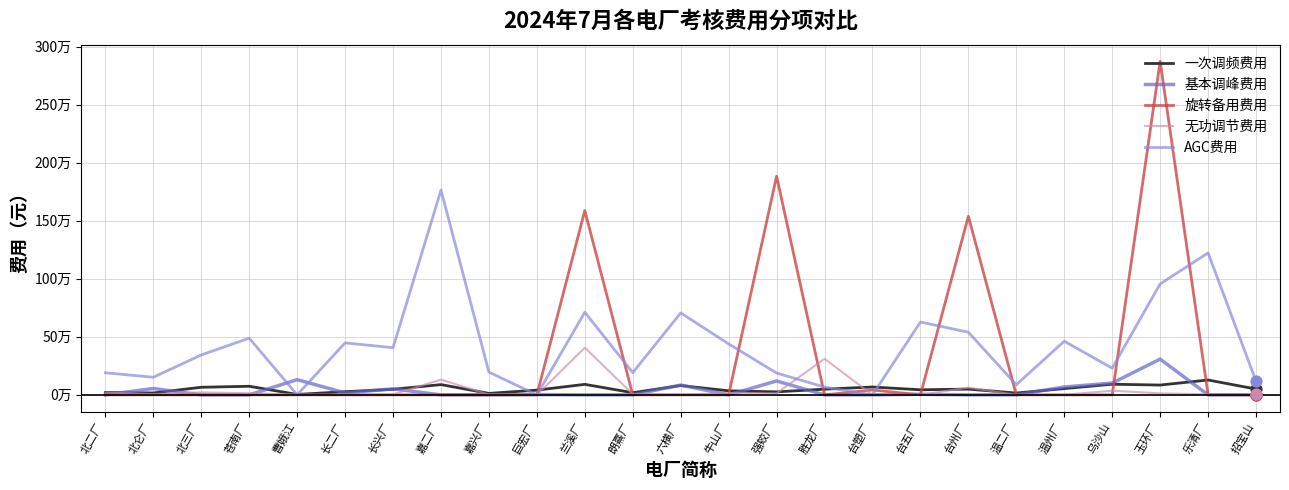

Which series has the largest total across all categories?

AGC费用